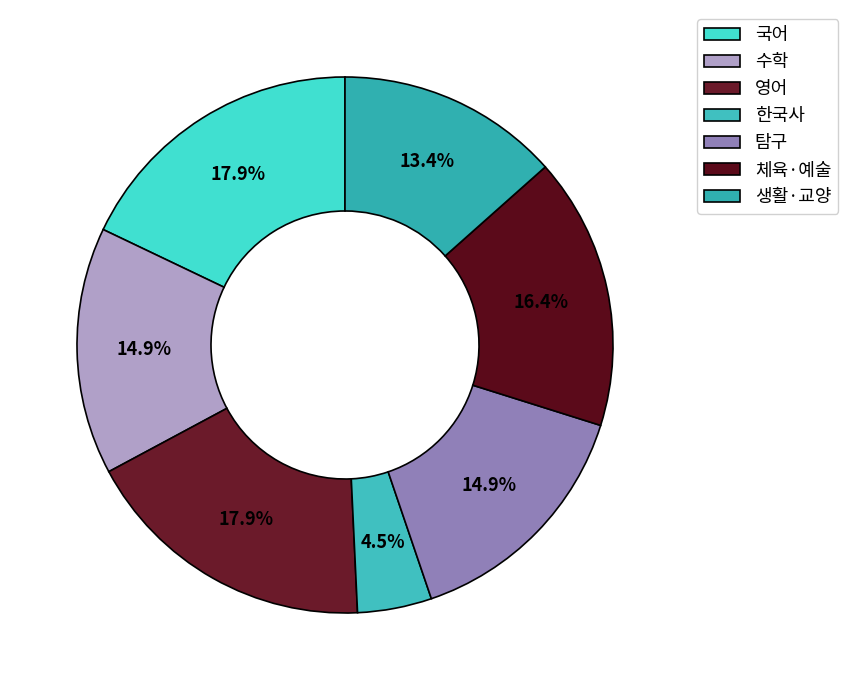

The 영어 slice represents 10% of the pie. True or false?

False